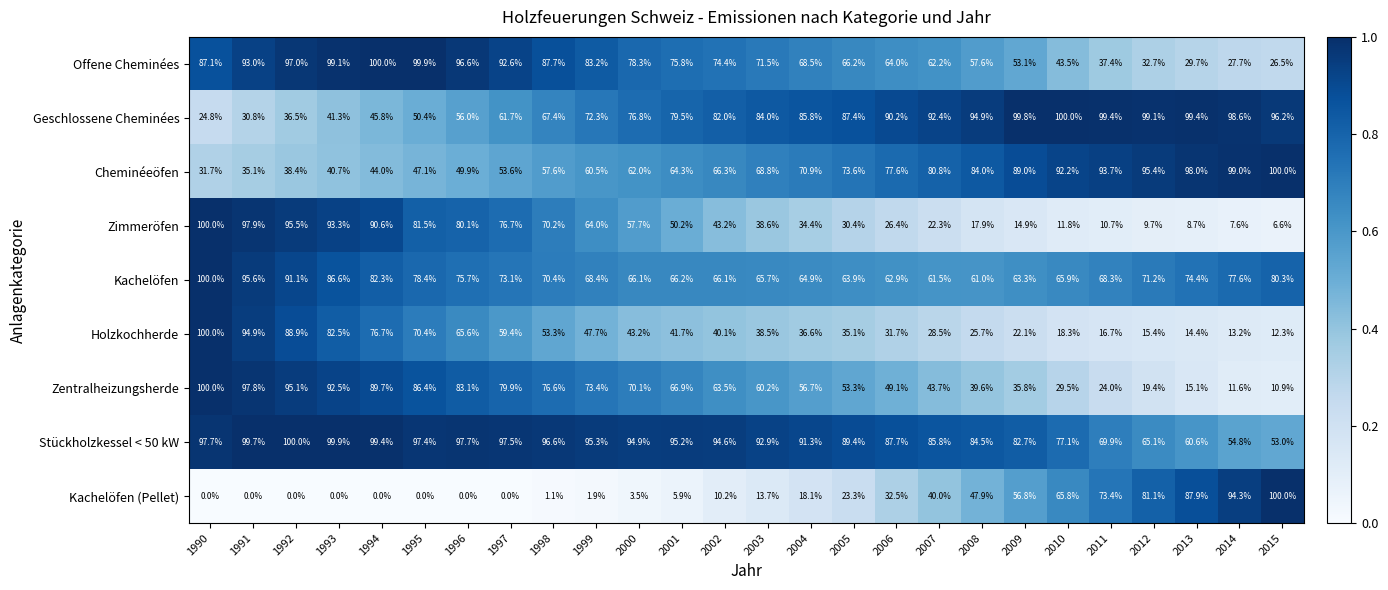

What is the highest value of the Offene Cheminées series?

100.0